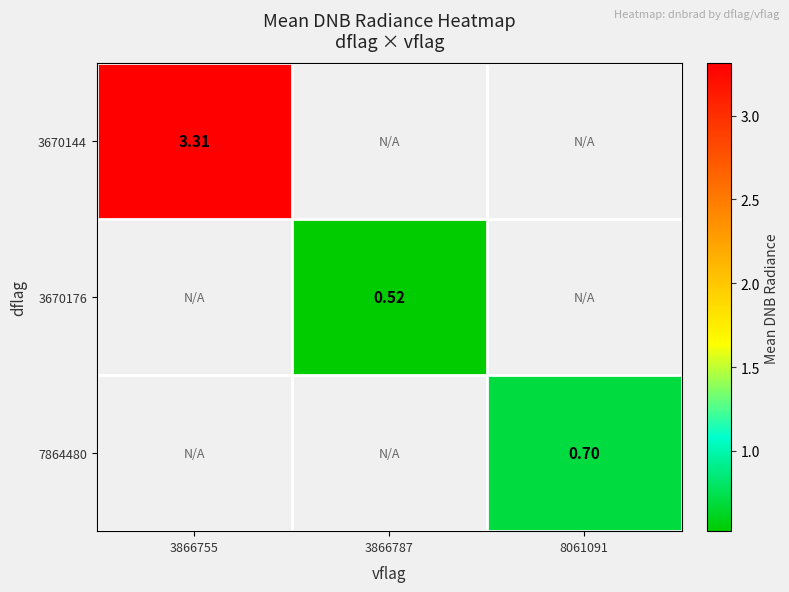

The 3670144 series shows 3.3 at 3866755. True or false?

True